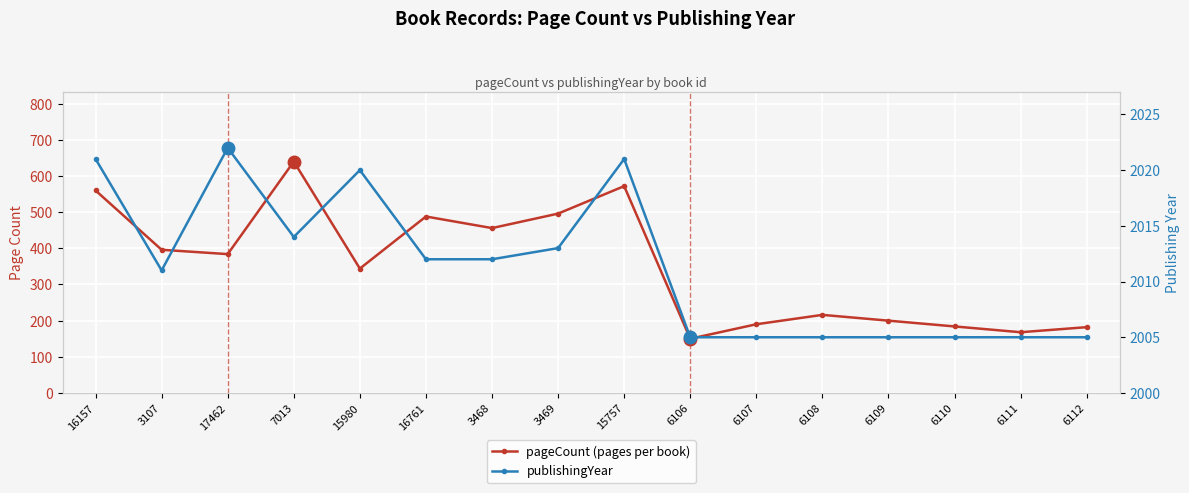

What is the difference between the publishingYear values at 3469 and 15757?

8